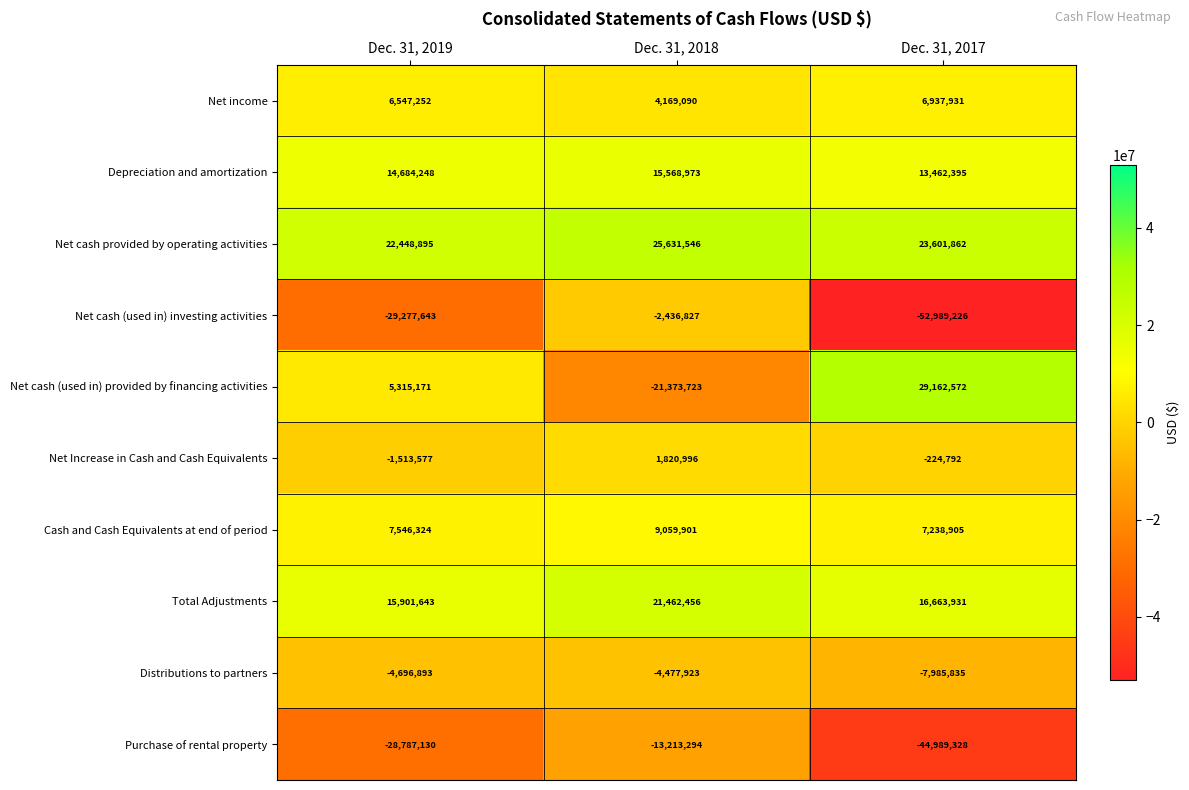

What is the sum of all Net cash provided by operating activities values?

71682303